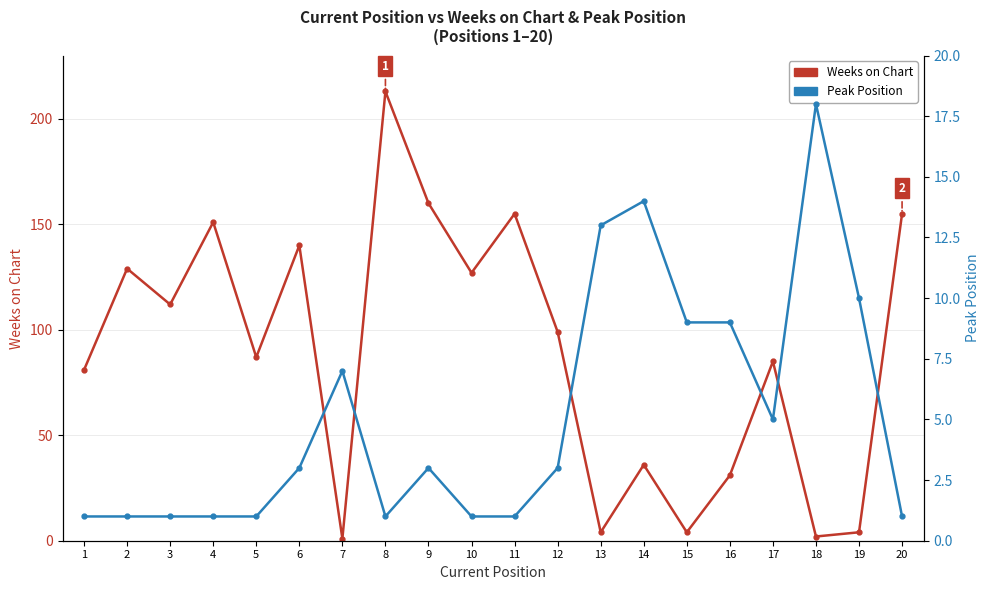

Reading left to right, extract all data points from this chart.

Weeks on Chart: 81	129	112	151	87	140	1	213	160	127	155	99	4	36	4	31	85	2	4	155
Peak Position: 1	1	1	1	1	3	7	1	3	1	1	3	13	14	9	9	5	18	10	1